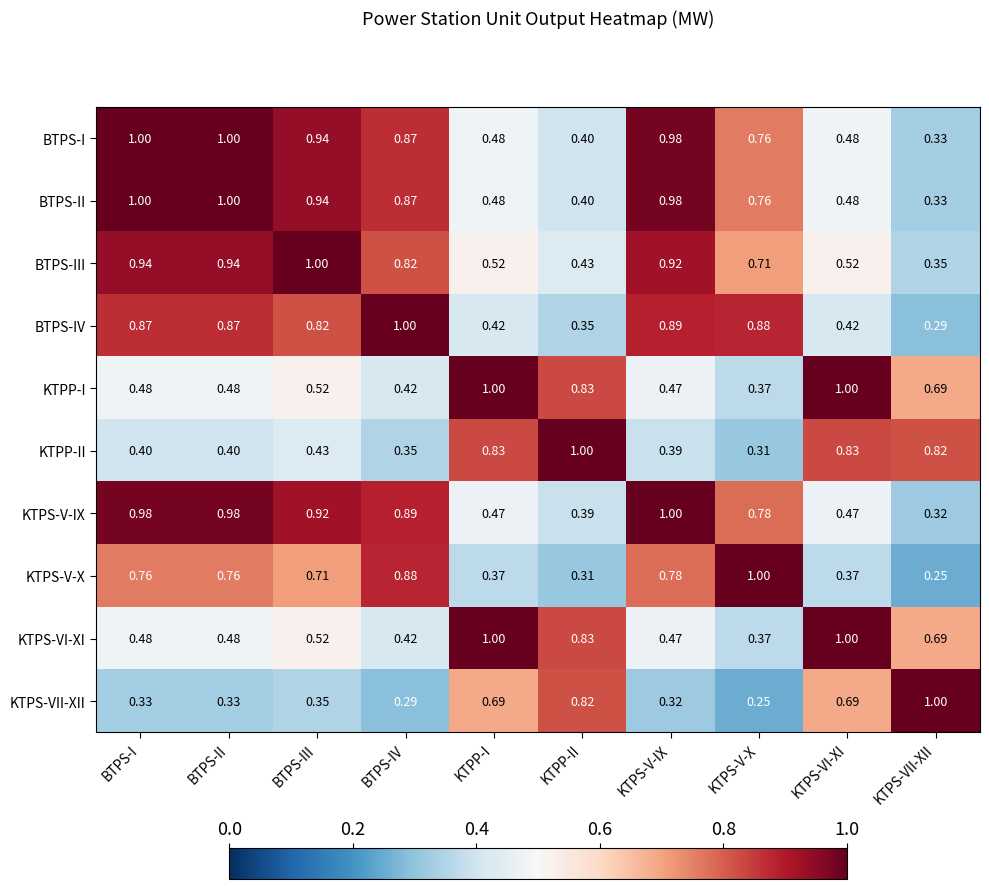

At which label is BTPS-II closest to 0?

KTPS-VII-XII